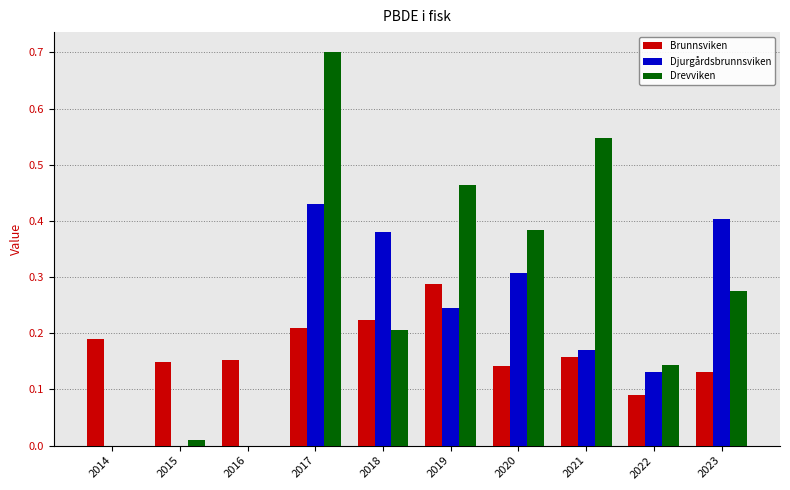

Between 2016 and 2021, which series saw the biggest shift?

Drevviken